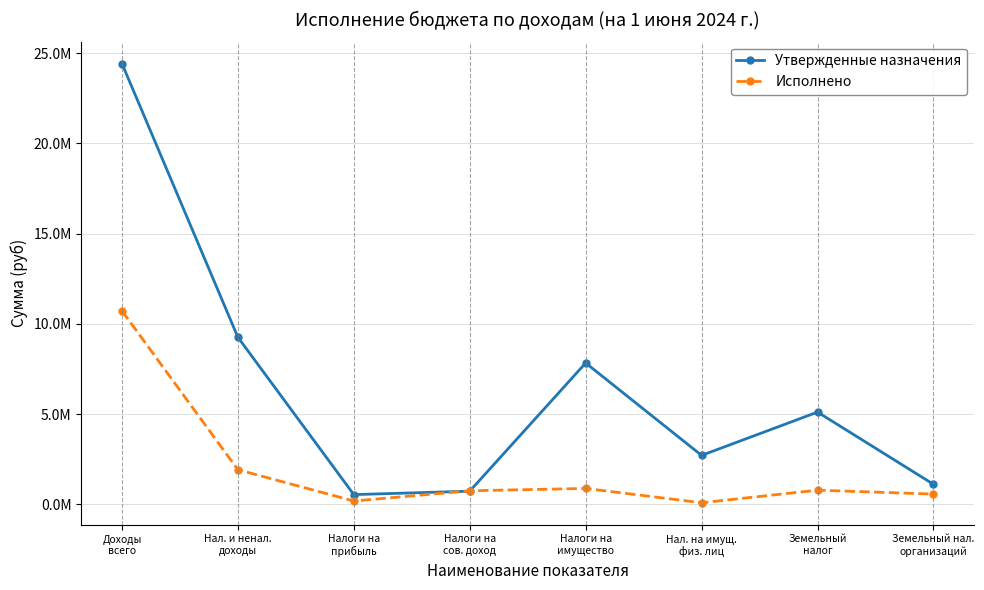

Is the value of Исполнено at Налоги на
сов. доход greater than the value of Утвержденные назначения at Доходы
всего?

No